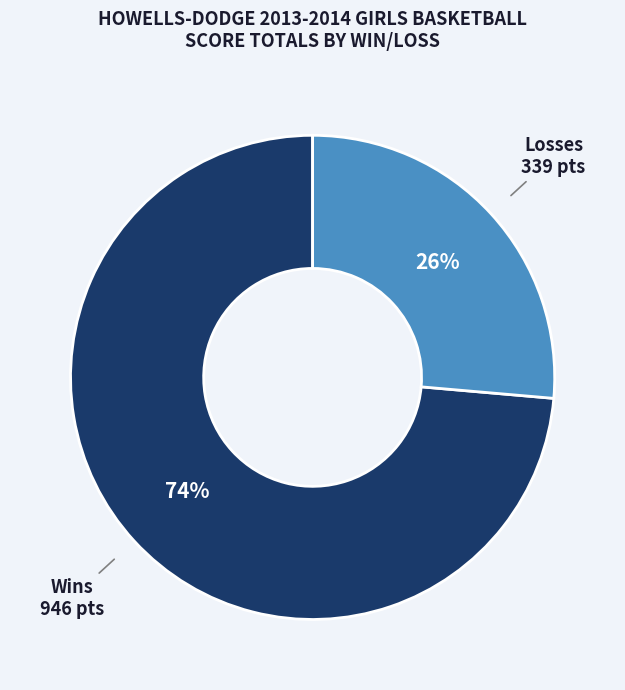

To the nearest percent, what is the average slice percentage?

50%